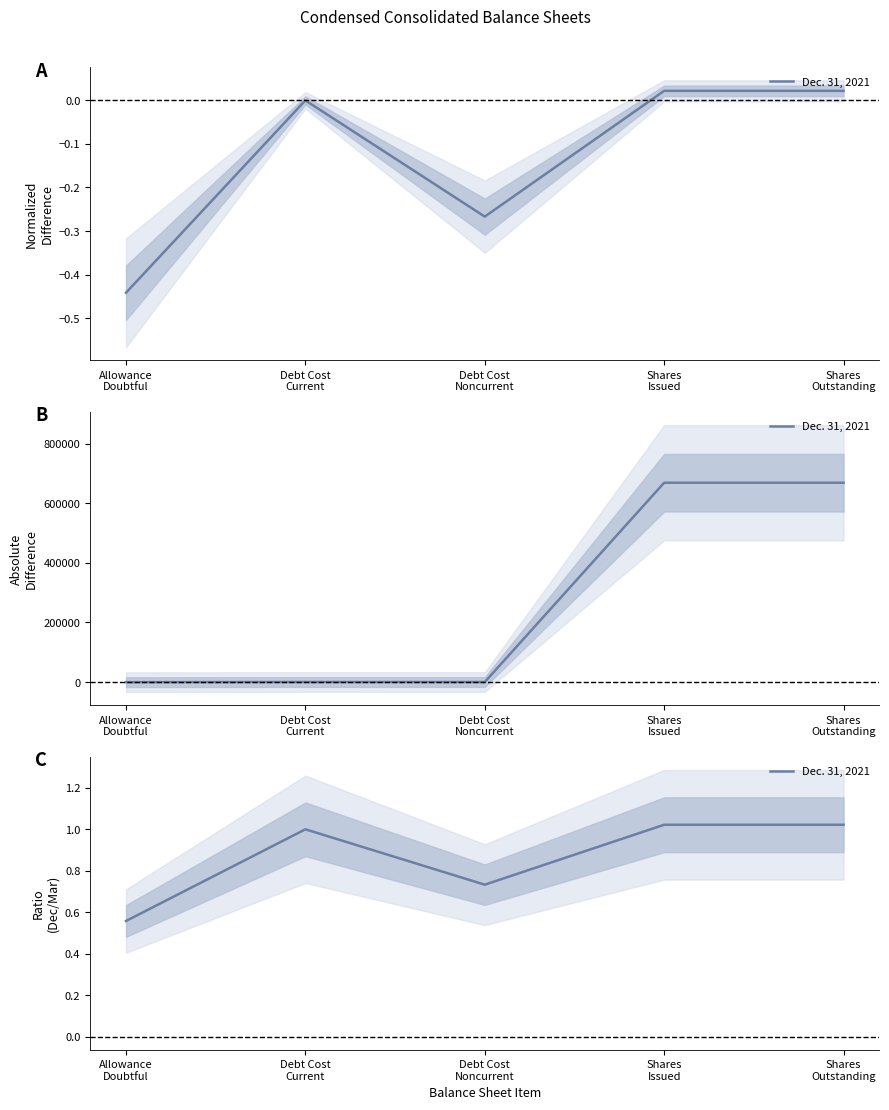

Reading left to right, list all the values displayed in this chart.

0.6	1.0	0.7	1.0	1.0